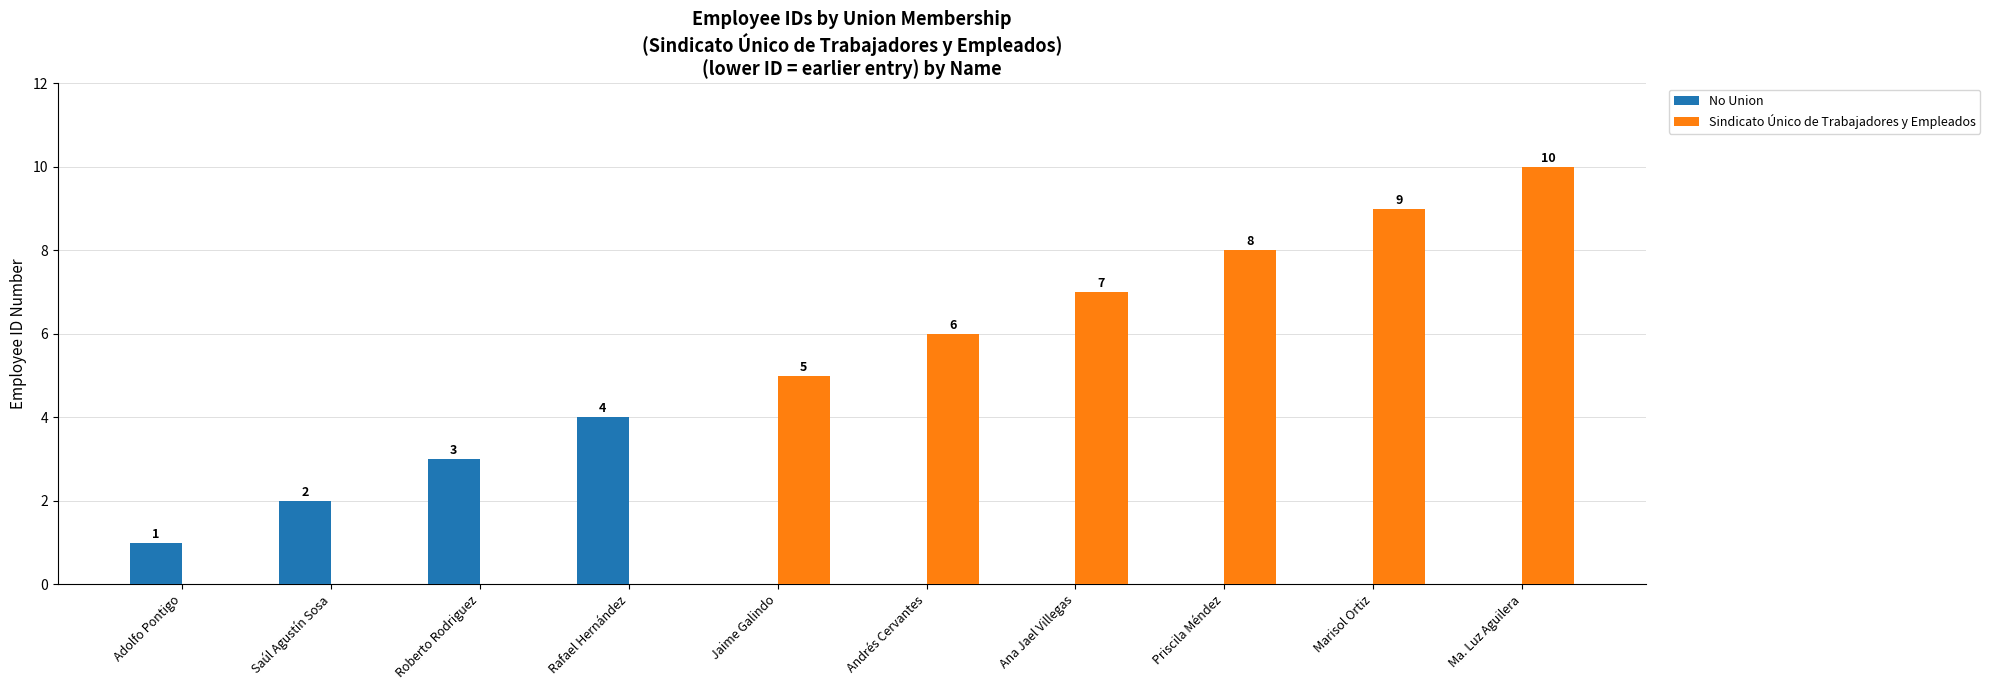

Reading left to right, transcribe all the data shown in this chart.

No Union: Adolfo Pontigo=1	Saúl Agustín Sosa=2	Roberto Rodriguez=3	Rafael Hernández=4	Jaime Galindo=0	Andrés Cervantes=0	Ana Jael Villegas=0	Priscila Méndez=0	Marisol Ortiz=0	Ma. Luz Aguilera=0
Sindicato Único de Trabajadores y Empleados: Adolfo Pontigo=0	Saúl Agustín Sosa=0	Roberto Rodriguez=0	Rafael Hernández=0	Jaime Galindo=5	Andrés Cervantes=6	Ana Jael Villegas=7	Priscila Méndez=8	Marisol Ortiz=9	Ma. Luz Aguilera=10